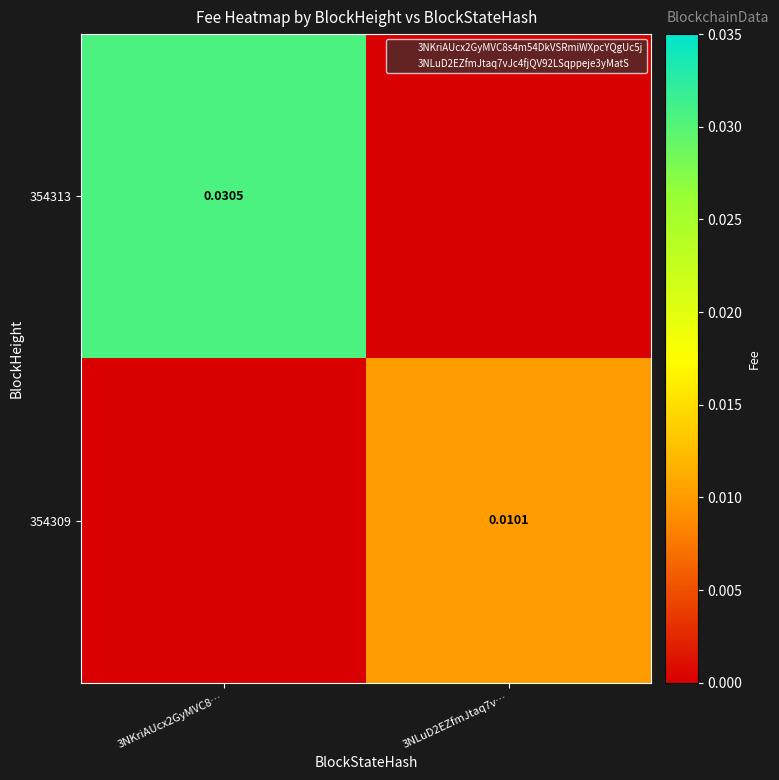

How many 354313 values are between 0 and 1?

2